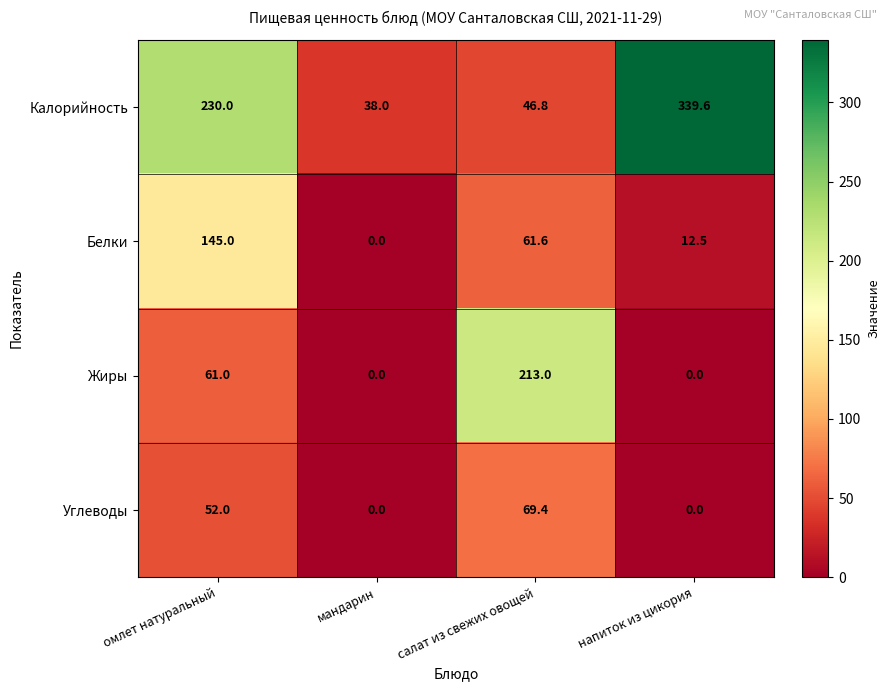

Reading right to left, list all the values displayed in this chart.

Калорийность: 339.6	46.8	38.0	230.0
Белки: 12.5	61.6	0.0	145.0
Жиры: 0.0	213.0	0.0	61.0
Углеводы: 0.0	69.4	0.0	52.0